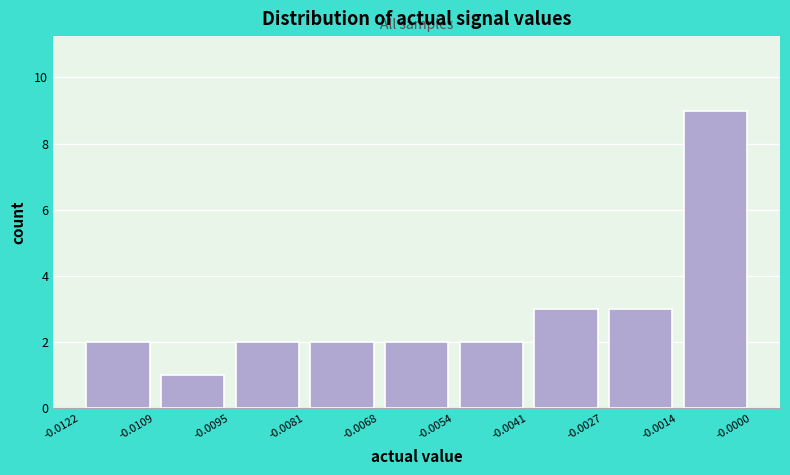

Over which range of the x-axis is the bar tallest?

-0.0014 to -0.0000